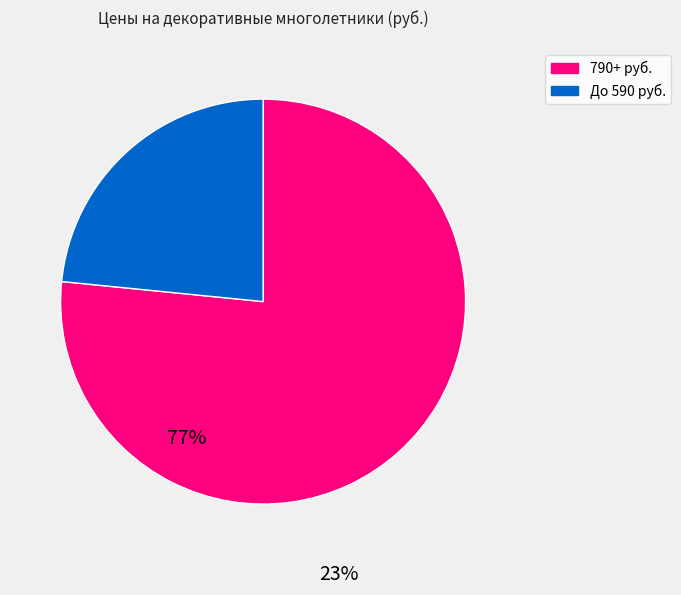

Does any single category account for the majority?

Yes